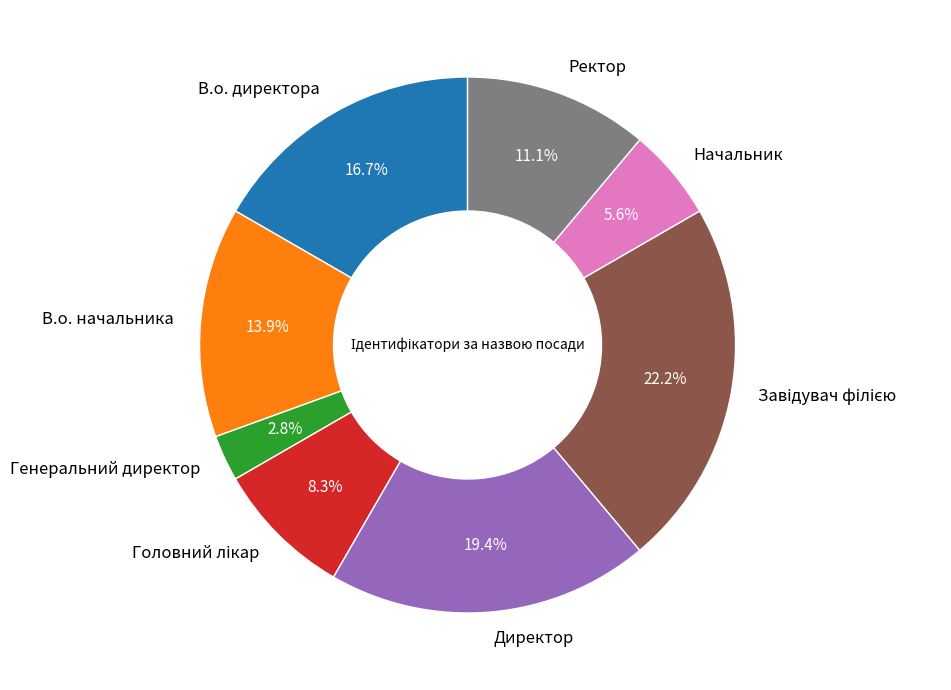

How much of the chart is everything except В.о. директора?

83.3%